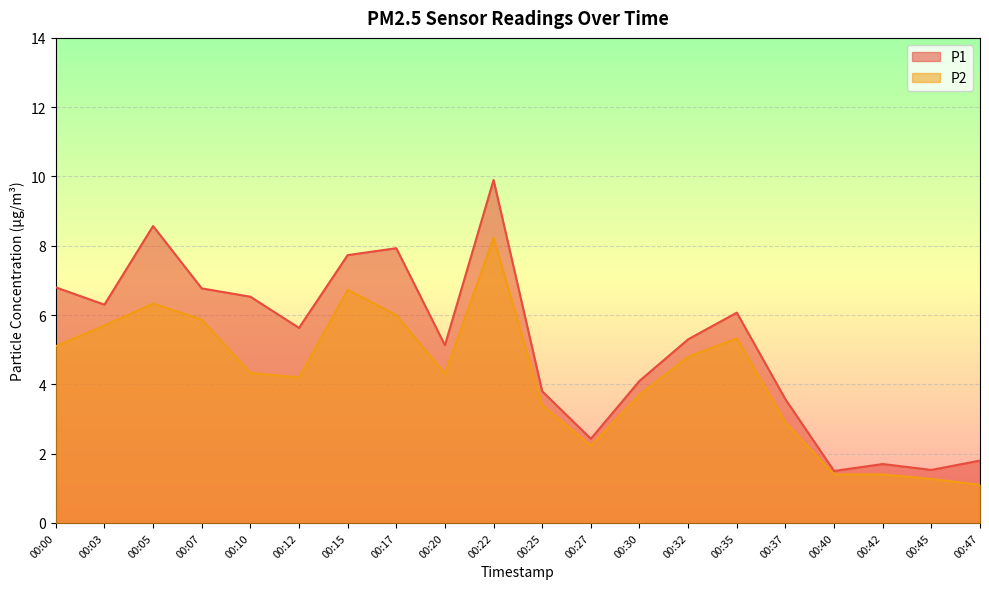

At which category is the sum across all series the highest?

00:22